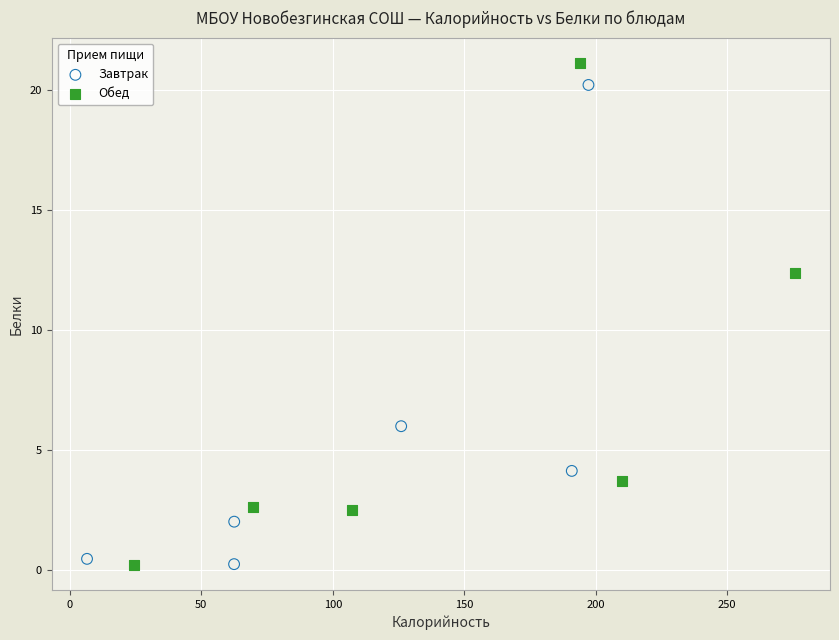

What are all the series names shown in the legend?

Завтрак, Обед